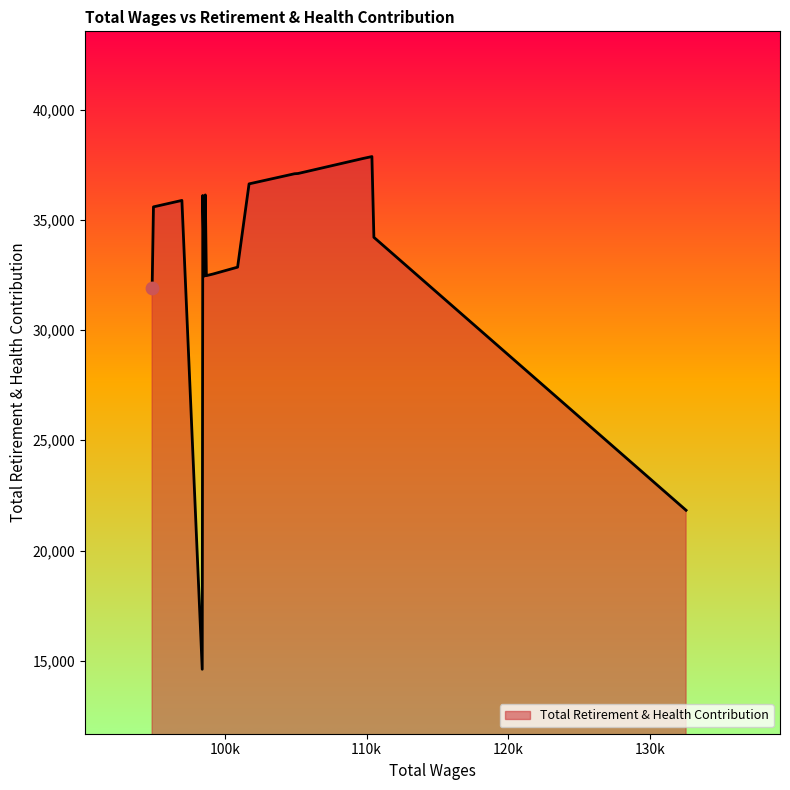

What is the smallest value displayed?

14615